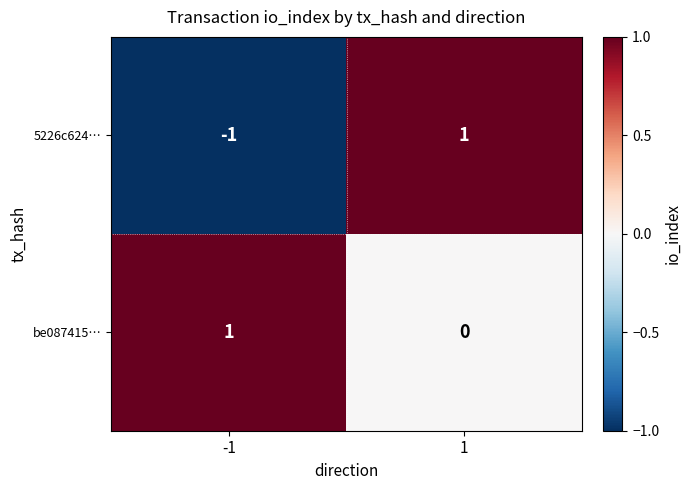

What is the total value across all series at 1?

1